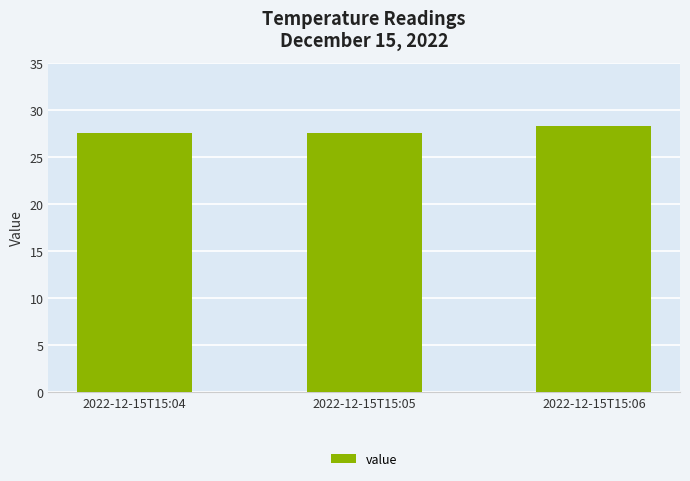

The value at 2022-12-15T15:05 is 42.9. True or false?

False